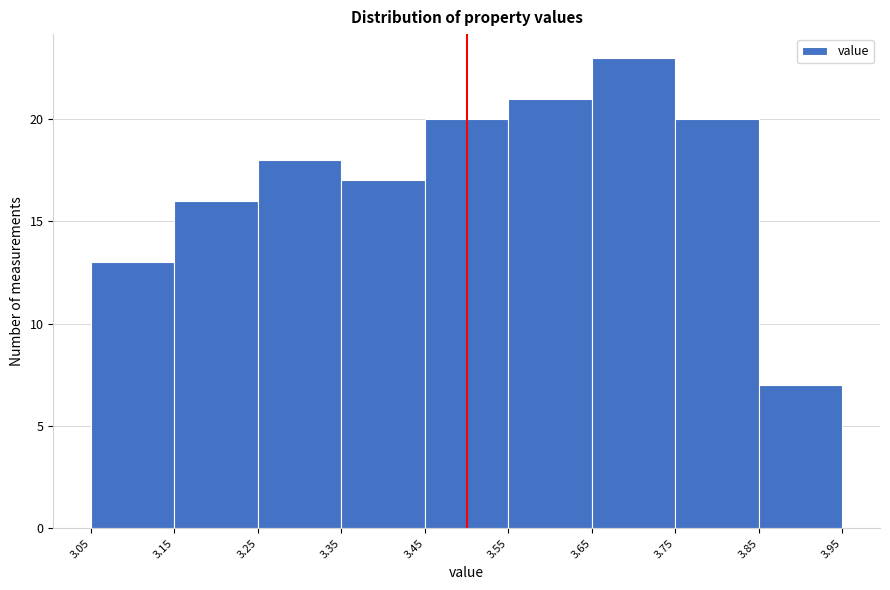

Over which range of the x-axis is the bar tallest?

3.65 to 3.75